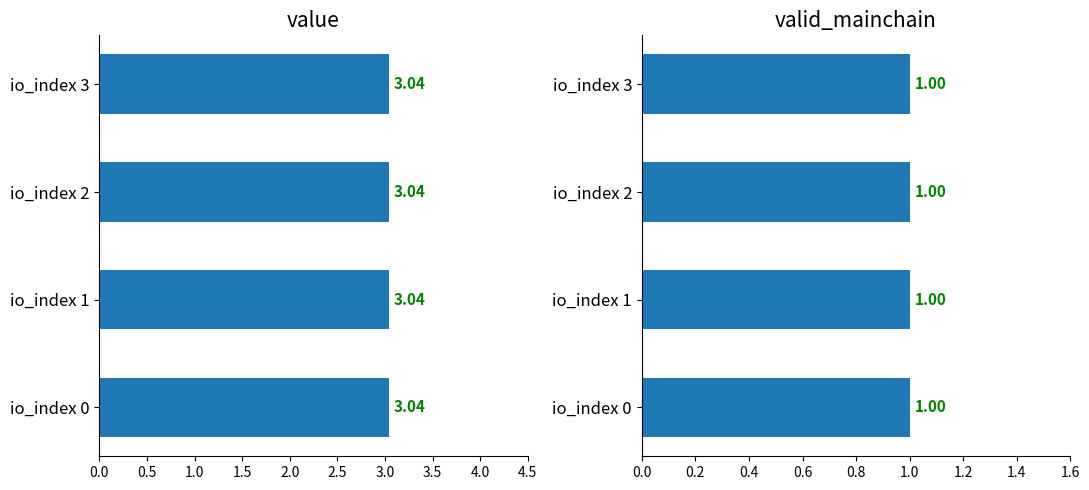

Which series has the widest spread of values?

value